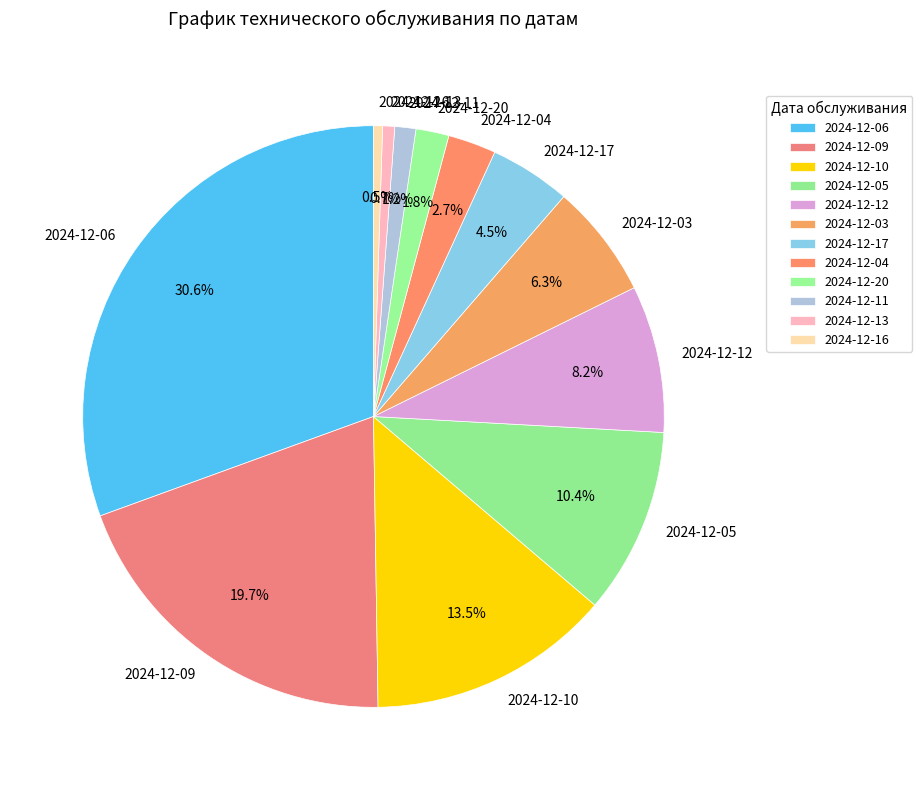

What portion of the pie excludes 2024-12-11?

98.8%